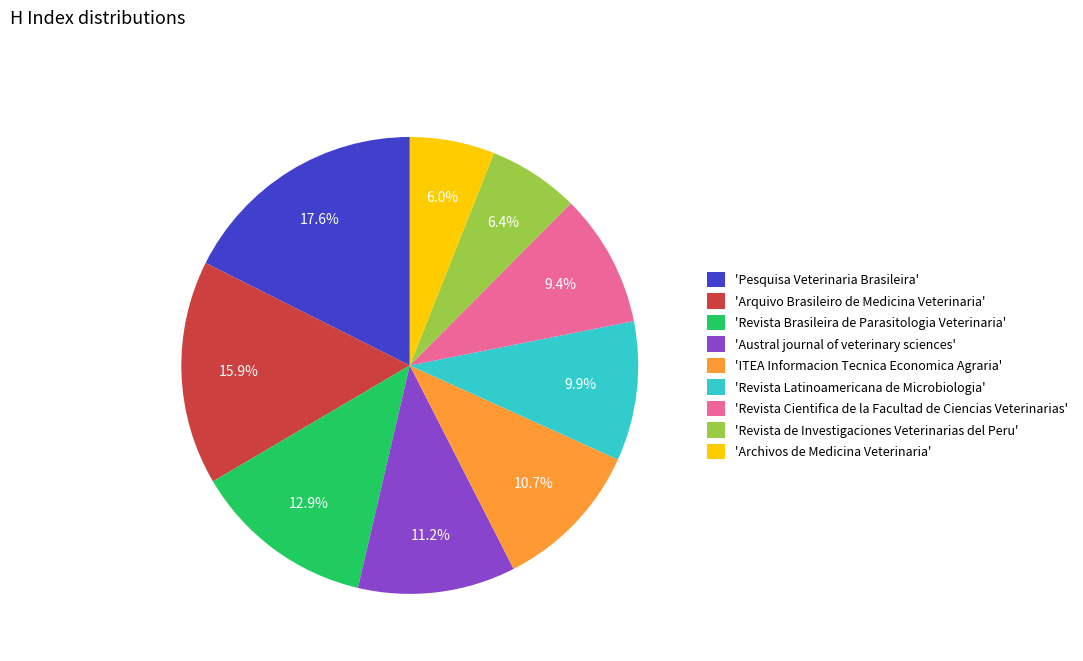

Which category has the biggest portion of the pie?

'Pesquisa Veterinaria Brasileira'